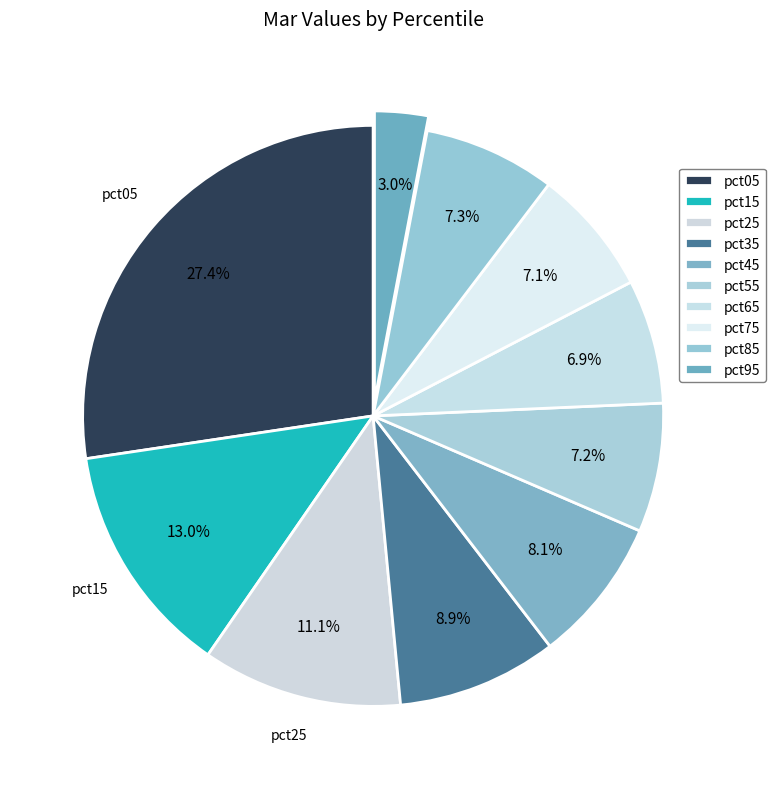

How many segments does this pie chart have?

10